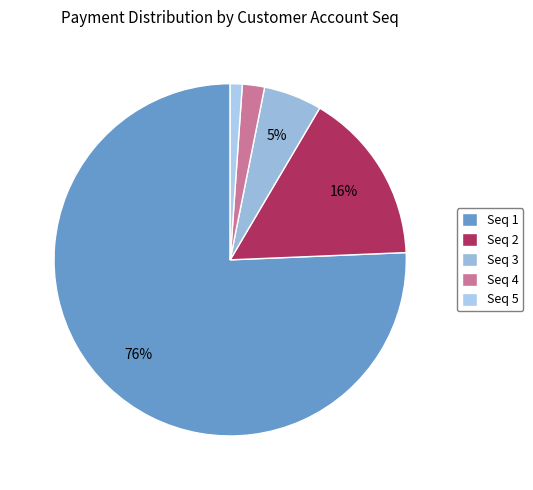

How many segments does this pie chart have?

5